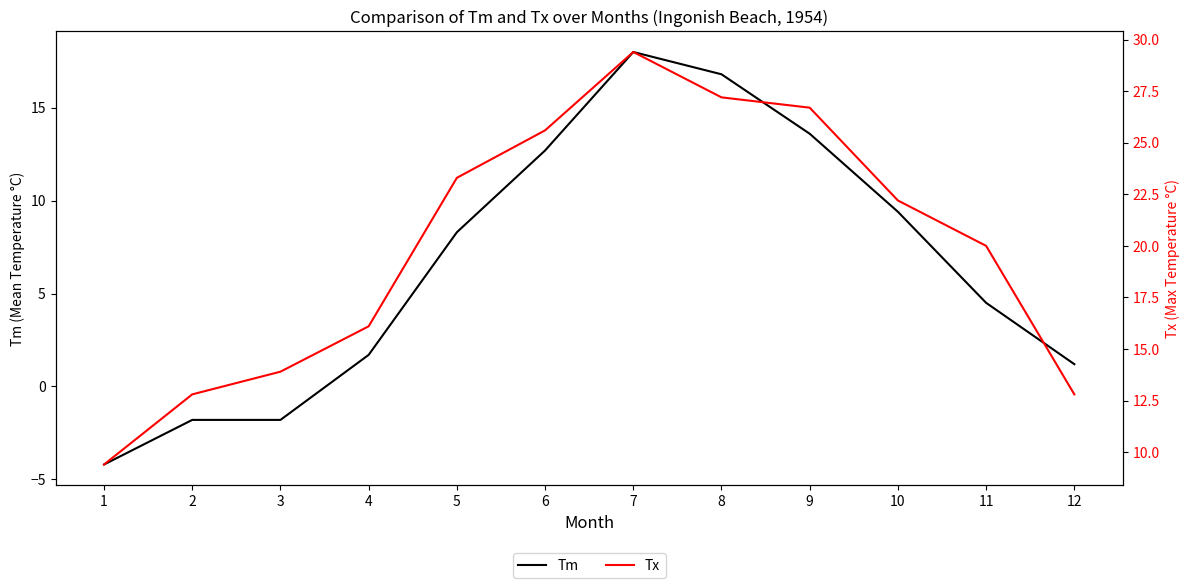

What is the minimum value shown in the chart?

-4.2